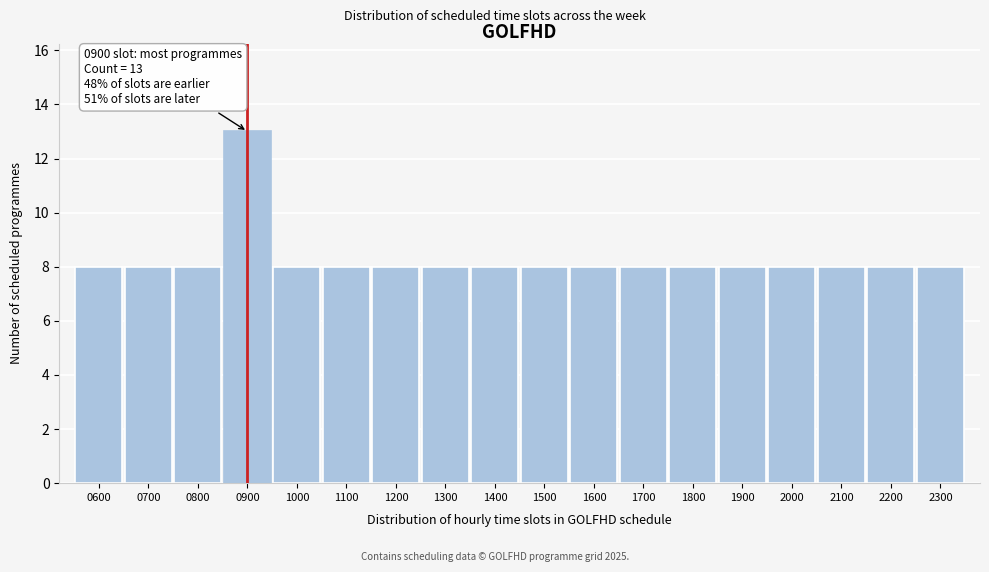

Reading left to right, what are all the values shown in this chart?

8	8	8	13	8	8	8	8	8	8	8	8	8	8	8	8	8	8